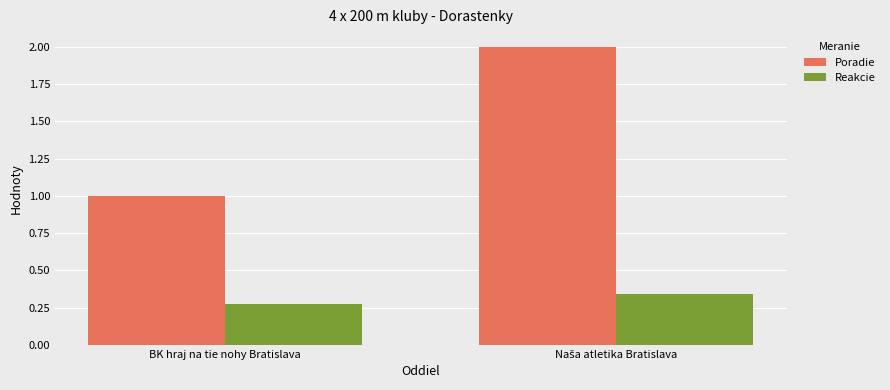

Which series has the largest total across all categories?

Poradie